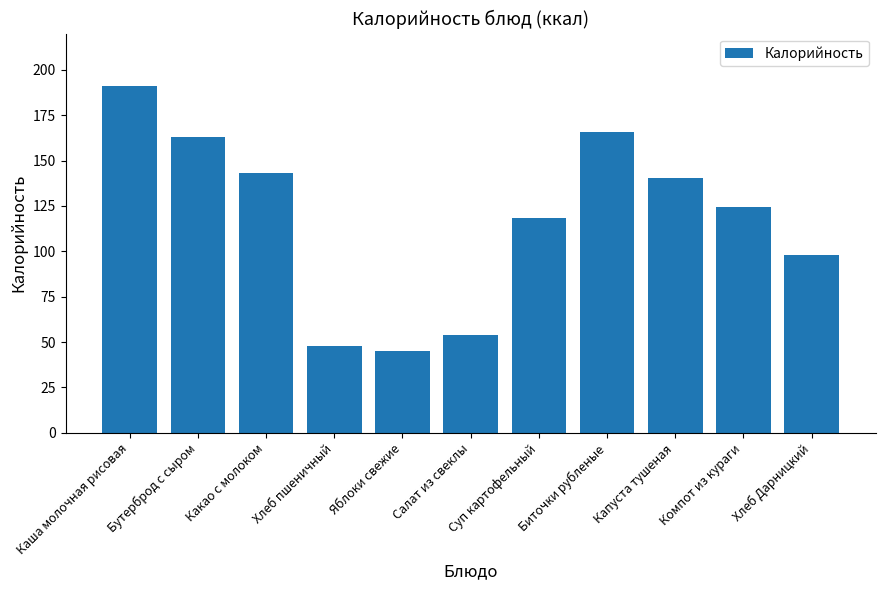

List the labels in order of value, smallest first.

Яблоки свежие, Хлеб пшеничный, Салат из свеклы, Хлеб Дарницкий, Суп картофельный, Компот из кураги, Капуста тушеная, Какао с молоком, Бутерброд с сыром, Биточки рубленые, Каша молочная рисовая